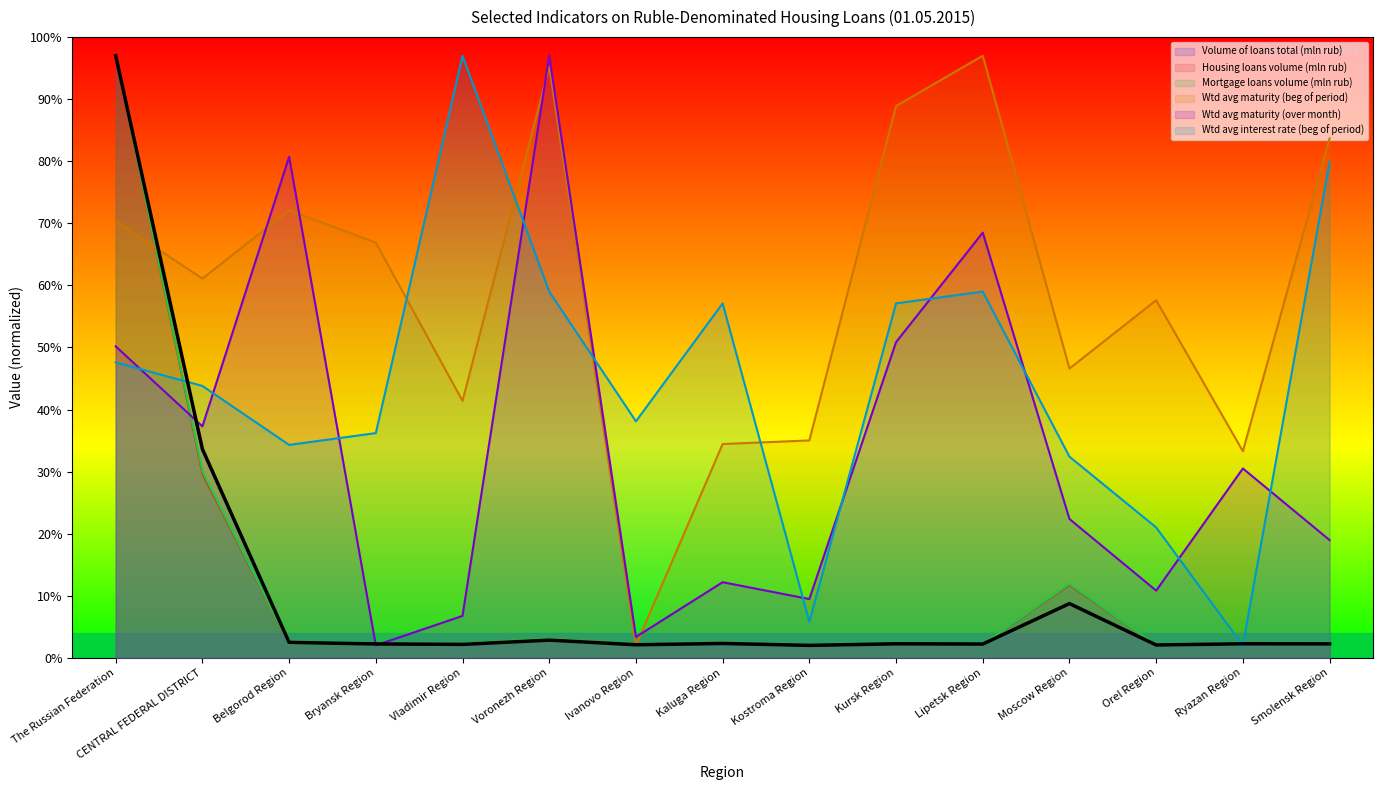

Reading left to right, extract all data points from this chart.

Volume of loans total (mln rub): 97.0	33.6	2.5	2.2	2.2	2.8	2.1	2.3	2.0	2.3	2.2	8.7	2.1	2.3	2.2
Housing loans volume (mln rub): 97.0	29.6	2.3	2.3	2.3	3.1	2.2	2.4	2.0	2.2	2.2	11.7	2.1	2.4	2.3
Mortgage loans volume (mln rub): 97.0	30.0	2.3	2.3	2.3	3.1	2.2	2.5	2.0	2.2	2.2	11.9	2.1	2.4	2.3
Wtd avg maturity (beg of period): 70.4	61.1	72.1	66.9	41.4	95.3	2.0	34.4	35.0	88.9	97.0	46.6	57.6	33.3	83.7
Wtd avg maturity (over month): 50.2	37.3	80.7	2.0	6.7	97.0	3.4	12.2	9.5	50.9	68.5	22.4	10.8	30.5	19.0
Wtd avg interest rate (beg of period): 47.6	43.8	34.3	36.2	97.0	59.0	38.1	57.1	5.8	57.1	59.0	32.4	21.0	2.0	79.9